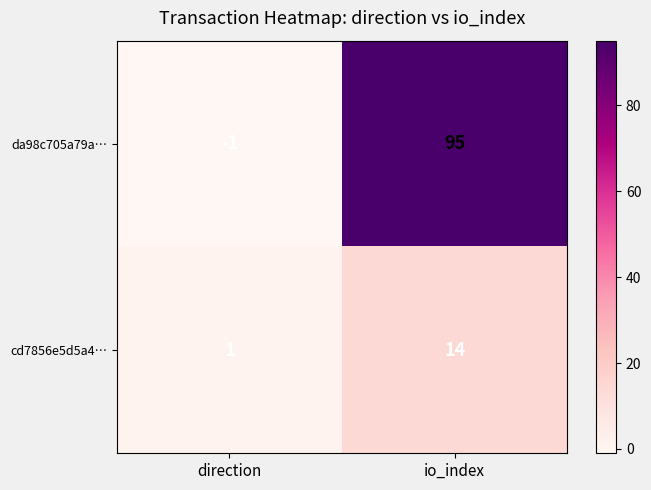

Reading left to right, extract all data points from this chart.

da98c705a79a…: direction=-1	io_index=95
cd7856e5d5a4…: direction=1	io_index=14